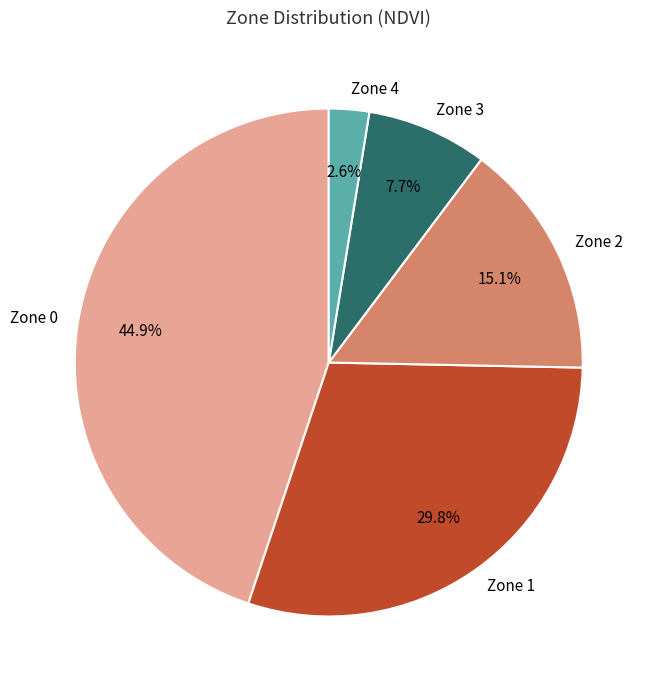

Rank the categories by value from lowest to highest.

Zone 4, Zone 3, Zone 2, Zone 1, Zone 0